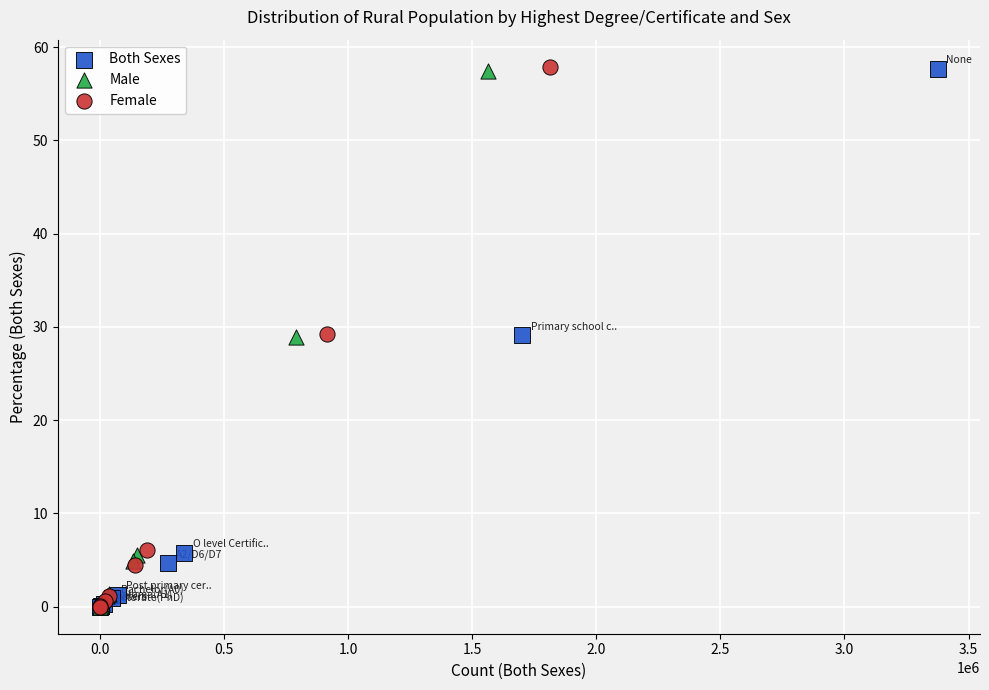

Which series has the largest Y range (max minus min)?

Female